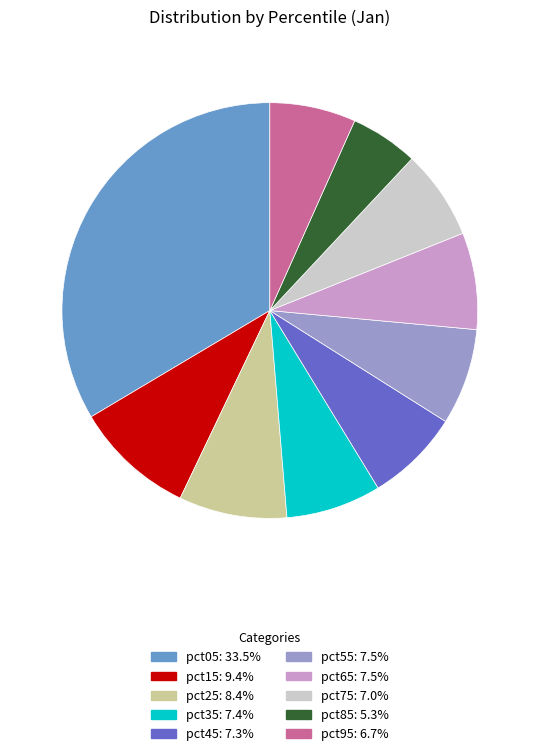

The pct65 slice represents 1% of the pie. True or false?

False